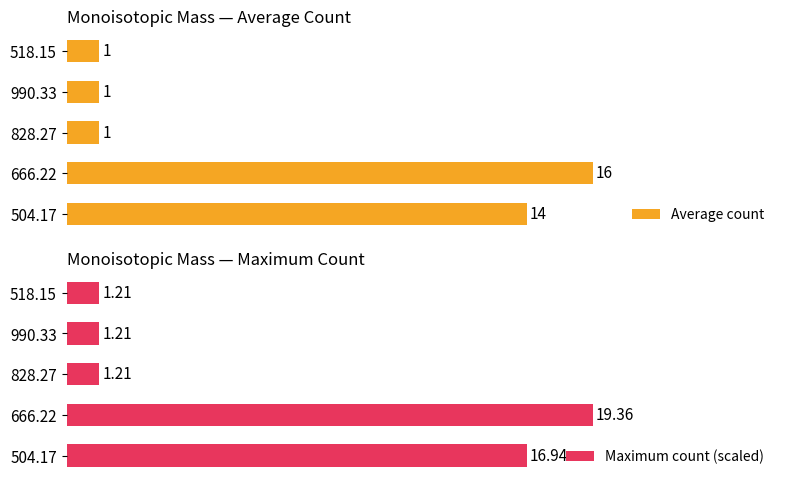

How many groups of bars are there?

5